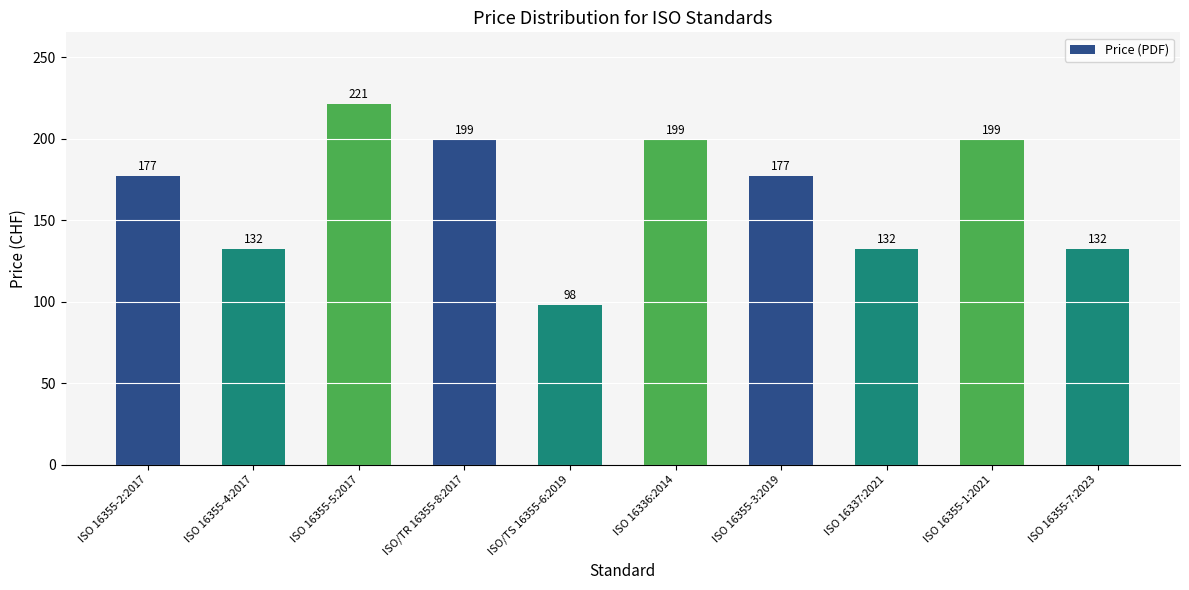

What is the sum of all values?

1666